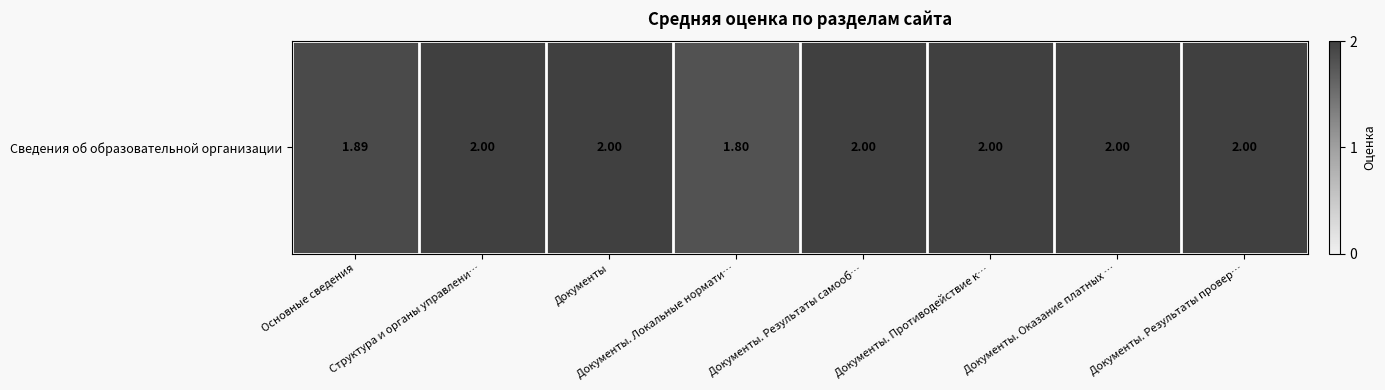

Reading left to right, extract all data points from this chart.

1.9	2.0	2.0	1.8	2.0	2.0	2.0	2.0